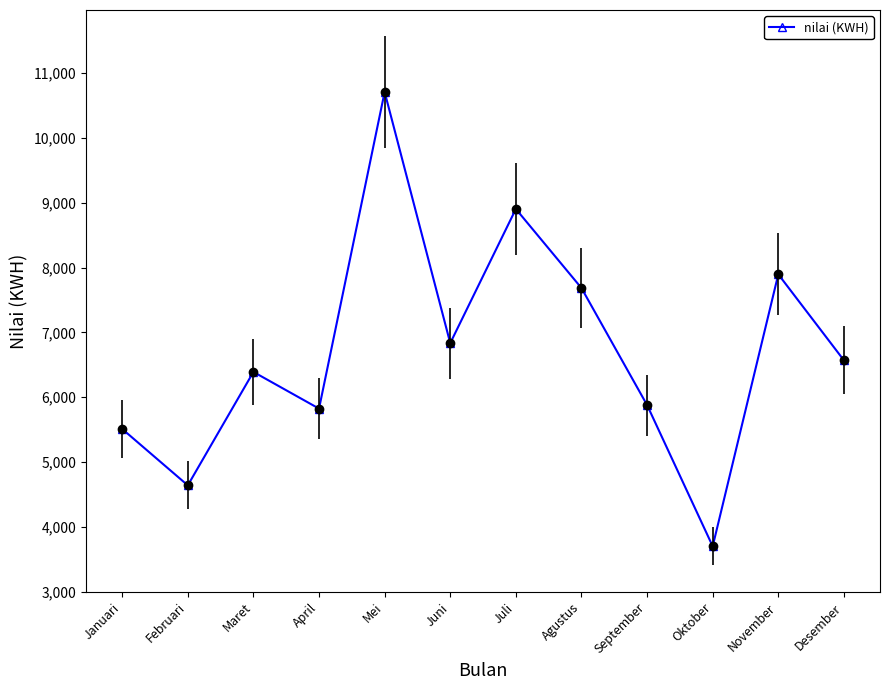

What is the value of the 2nd point from the left?

4640